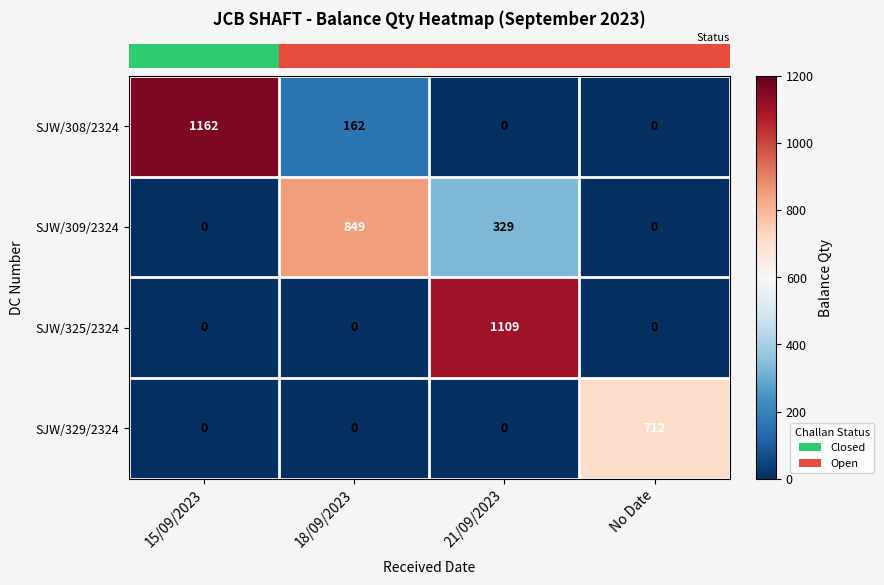

What is the difference between the maximum and minimum values in the SJW/325/2324 series?

1109